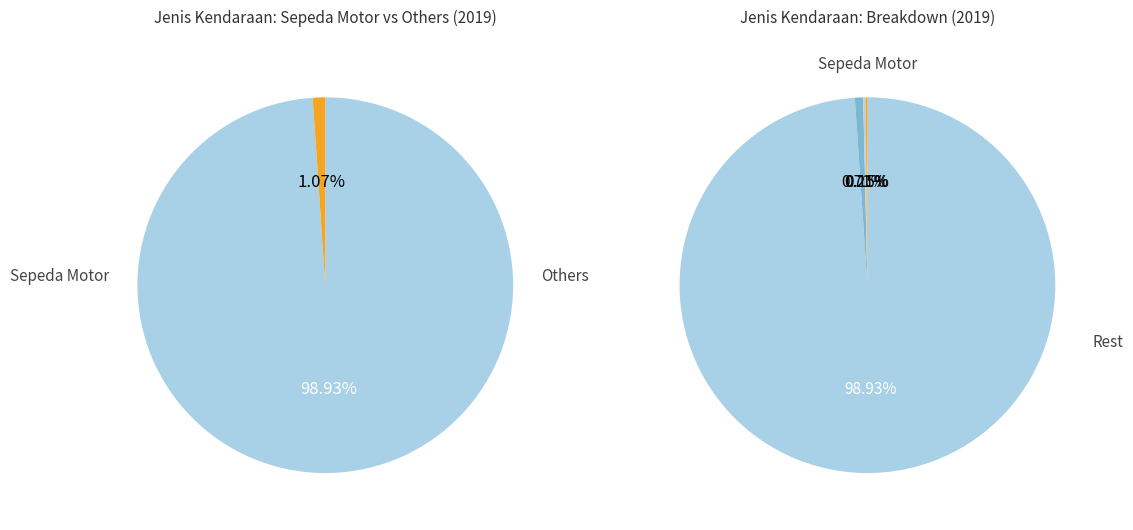

To the nearest percent, what is the average slice percentage?

14%